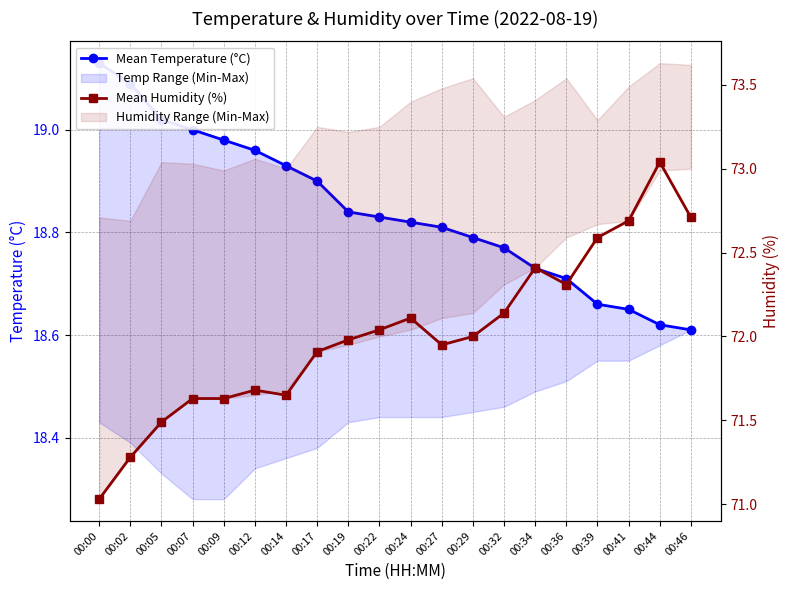

Does the chart display data point markers on the line(s)?

Yes